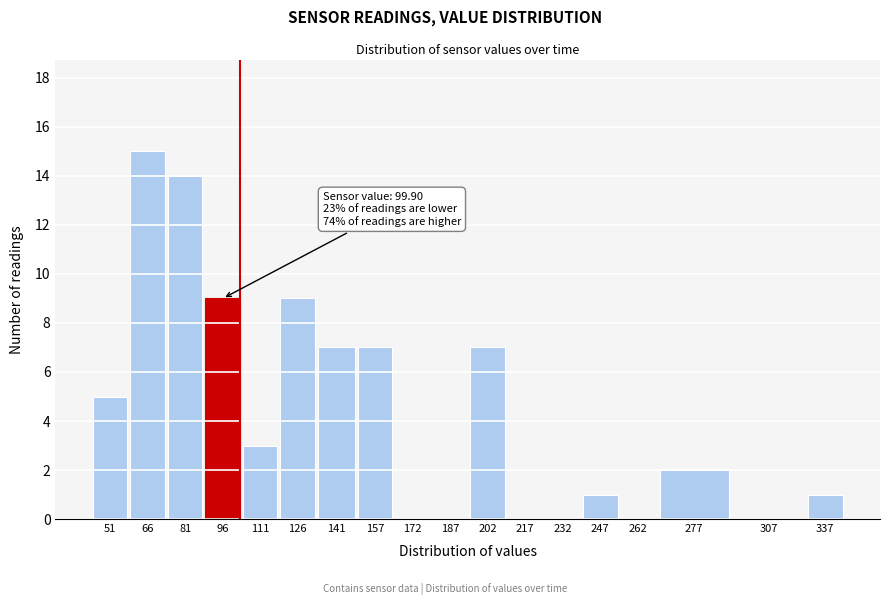

Reading left to right, list all the values displayed in this chart.

51=5	66=15	81=14	96=9	111=3	126=9	141=7	157=7	172=0	187=0	202=7	217=0	232=0	247=1	262=0	277=2	307=0	337=1